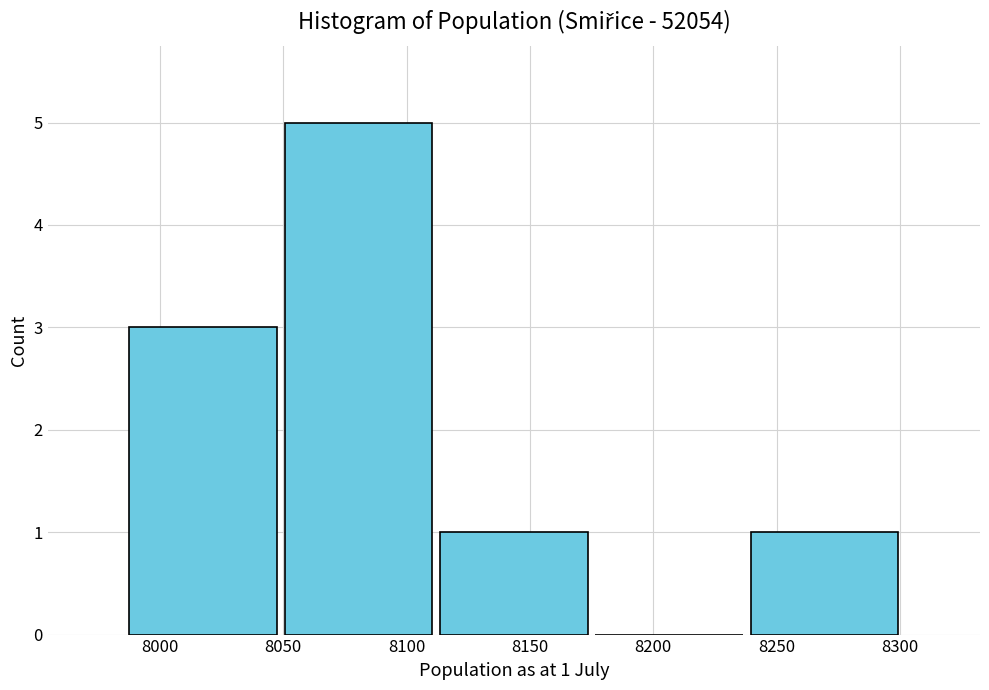

Over which range of the x-axis is the bar tallest?

8049 to 8112